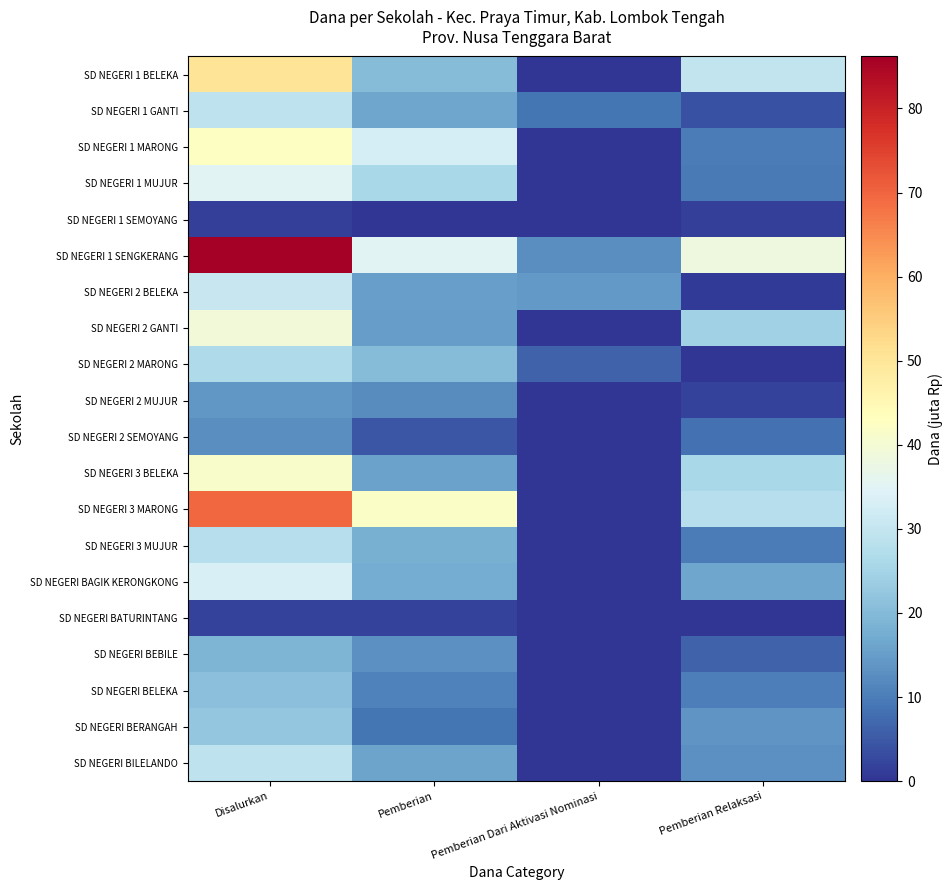

Which series has the widest spread of values?

SD NEGERI 1 SENGKERANG